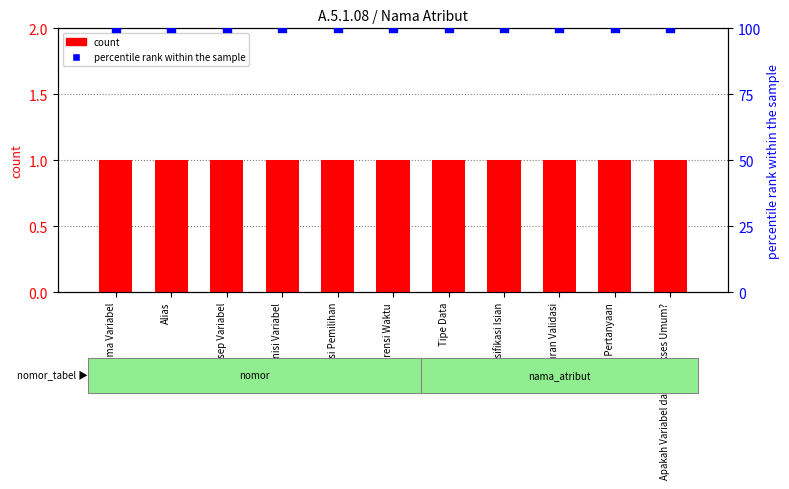

Is the value of percentile rank within the sample at Kalimat Pertanyaan greater than the value of count at Kalimat Pertanyaan?

Yes